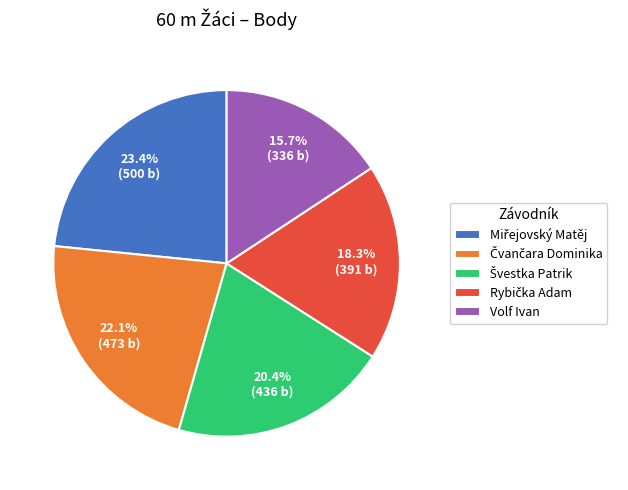

How many segments does this pie chart have?

5